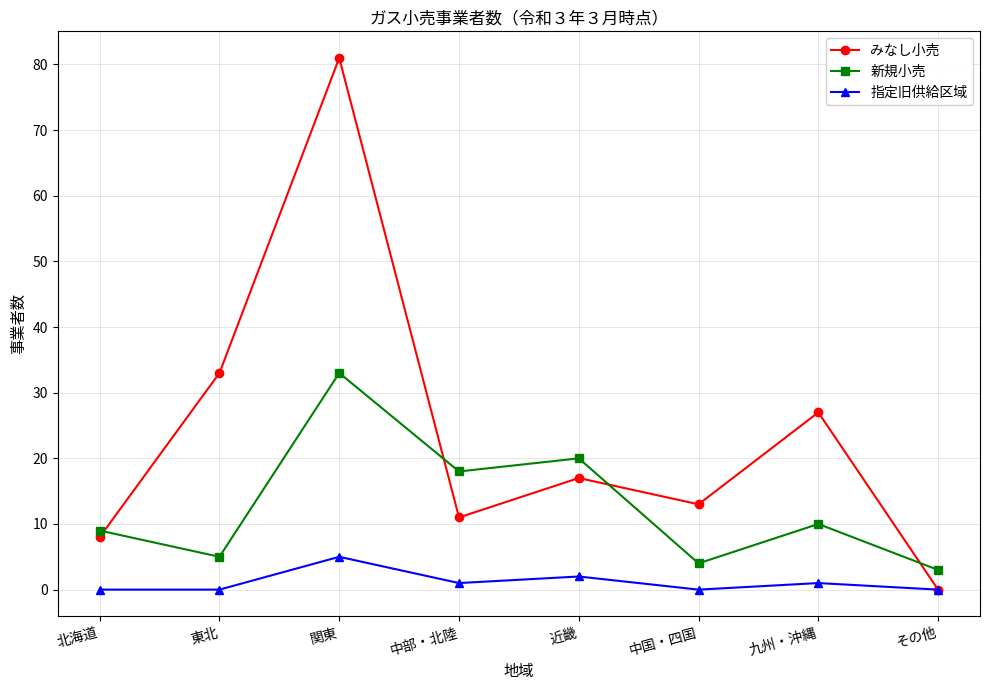

Which label corresponds to the largest value in the chart?

関東